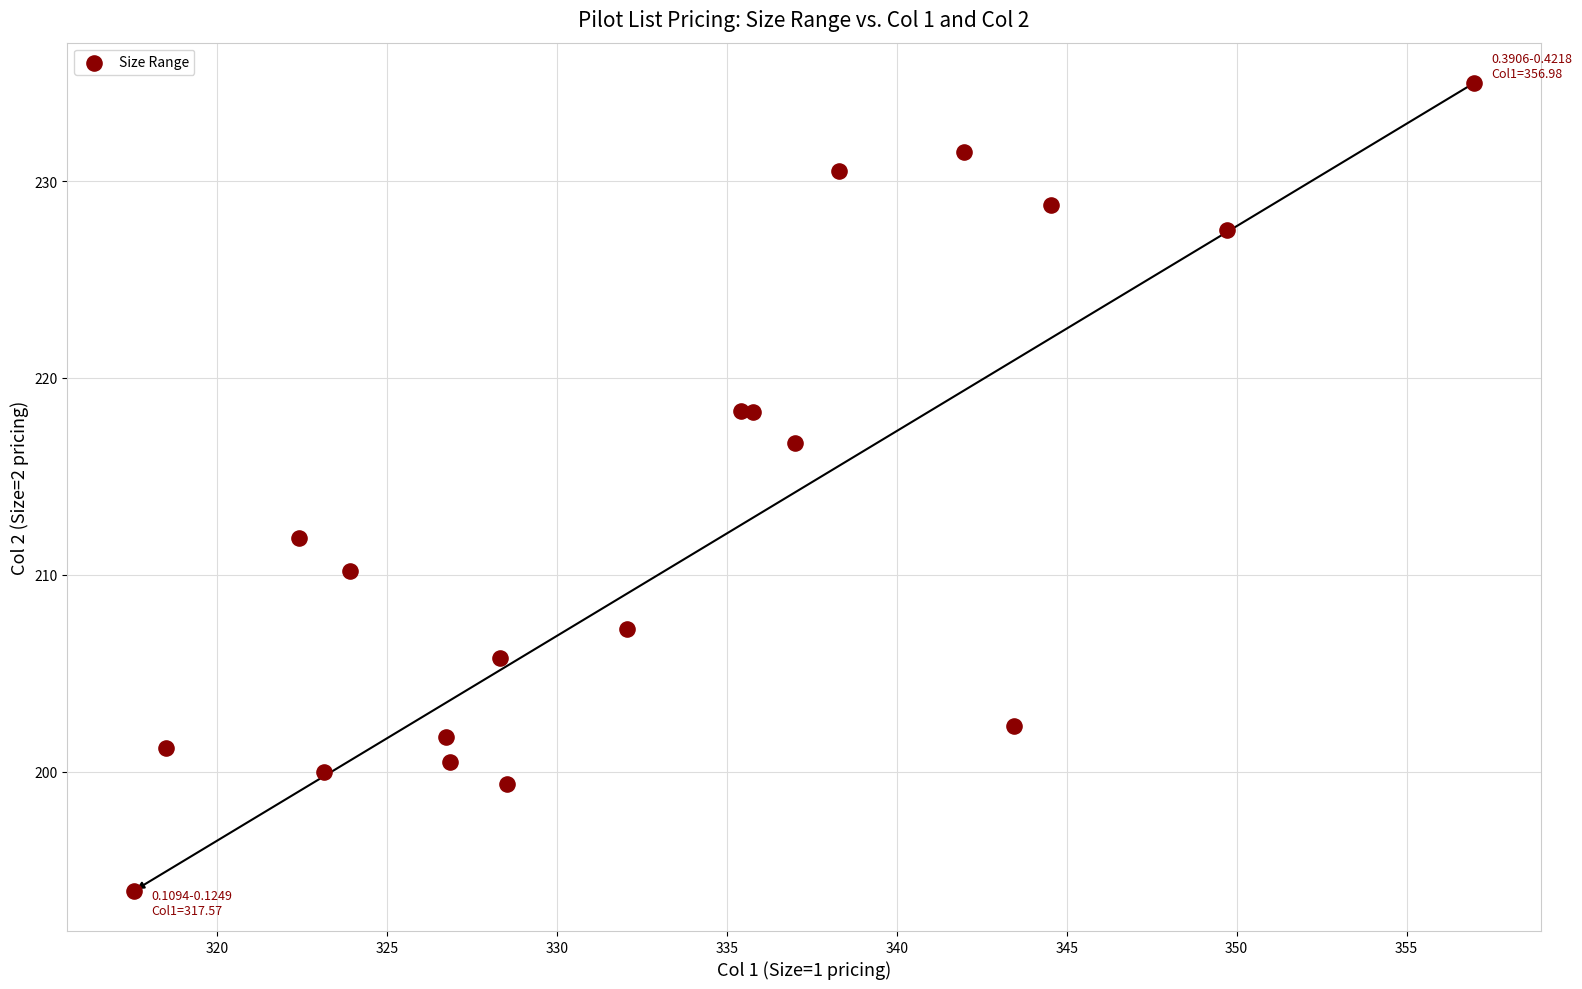

What Y value in the scatter plot is closest to 214?

211.9